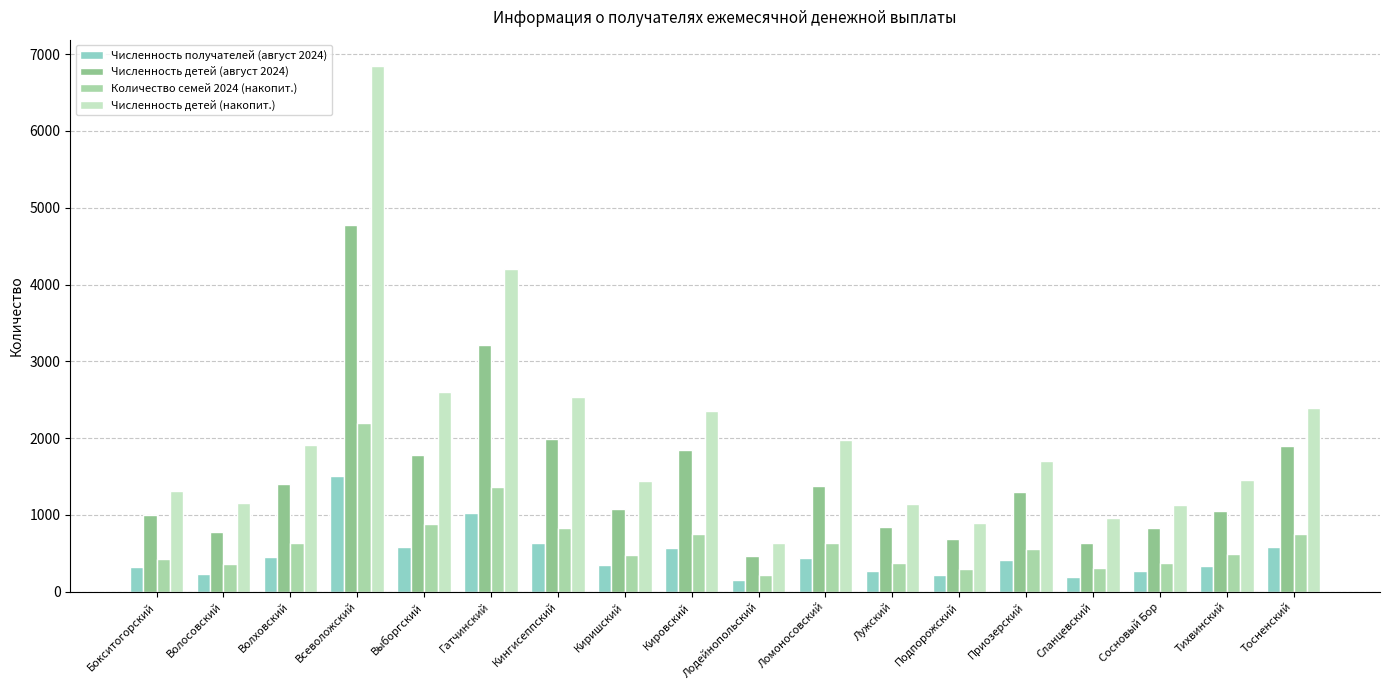

Which series has the largest total across all categories?

Численность детей (накопит.)